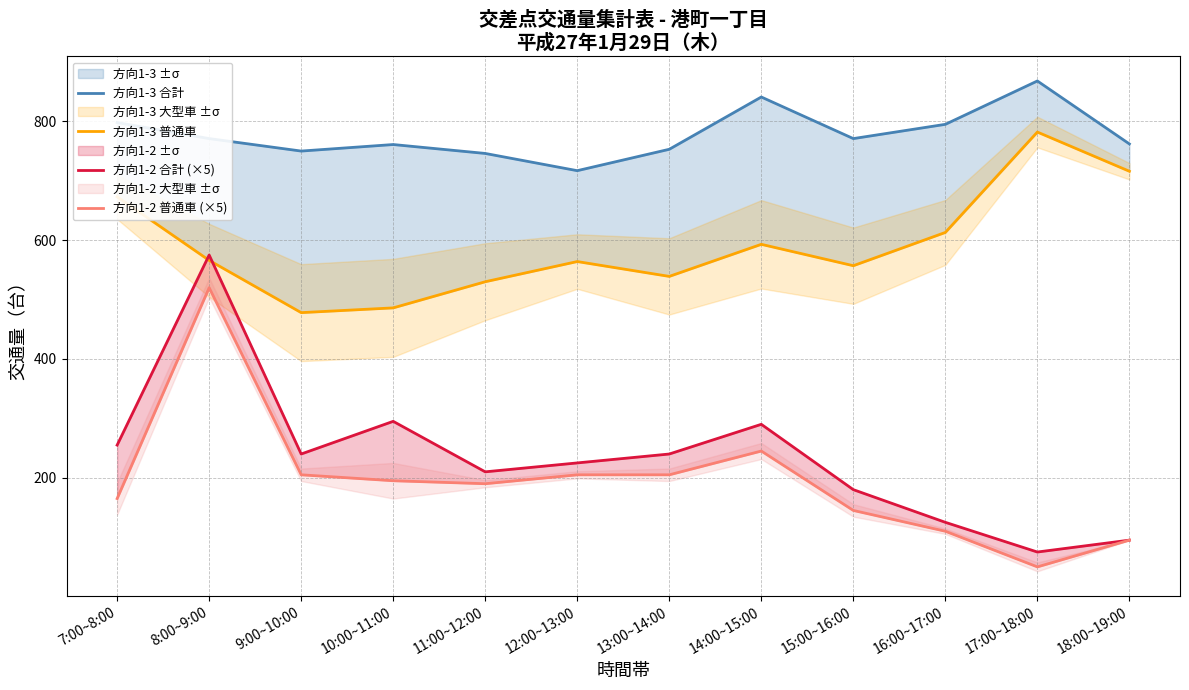

At which label does 方向1-3 普通車 first exceed 566?

7:00~8:00